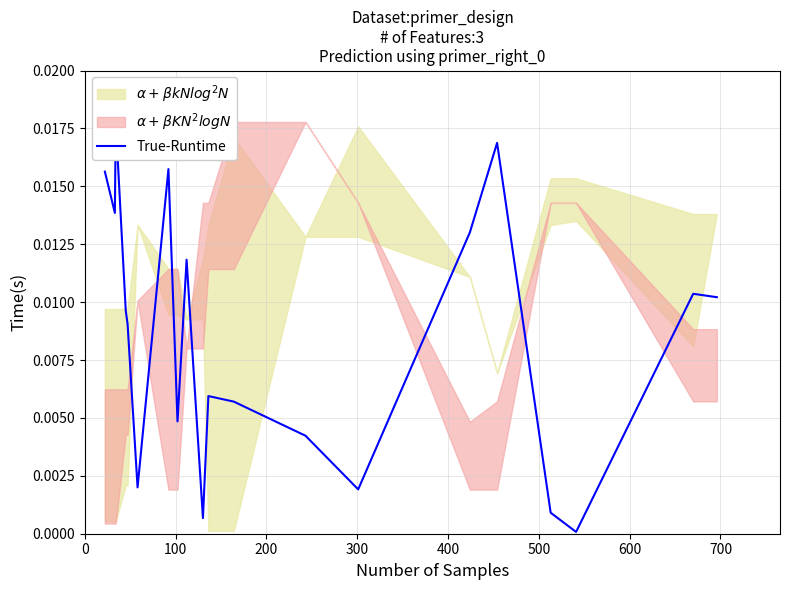

What is the sum of all values?

0.2